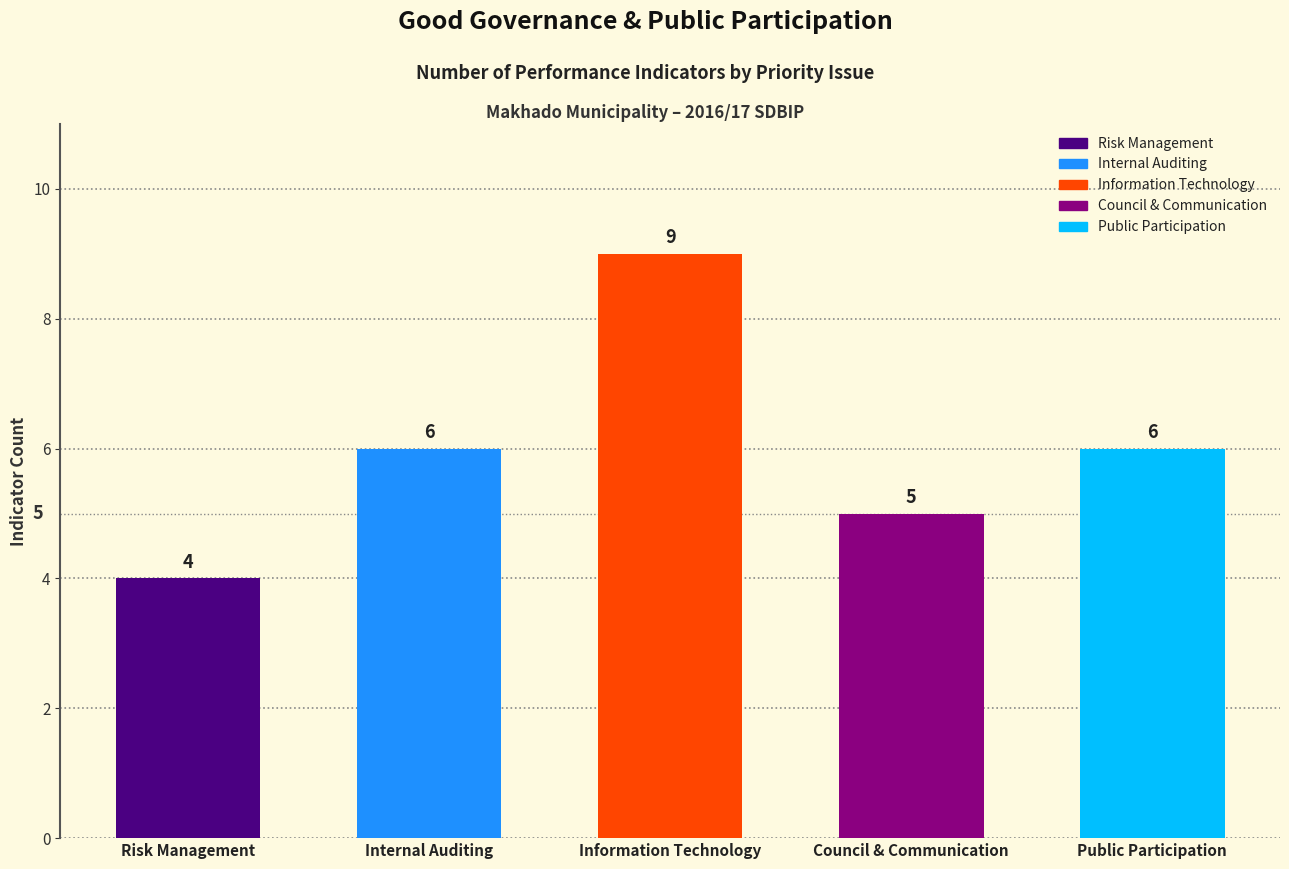

How many data points does each series have?

5